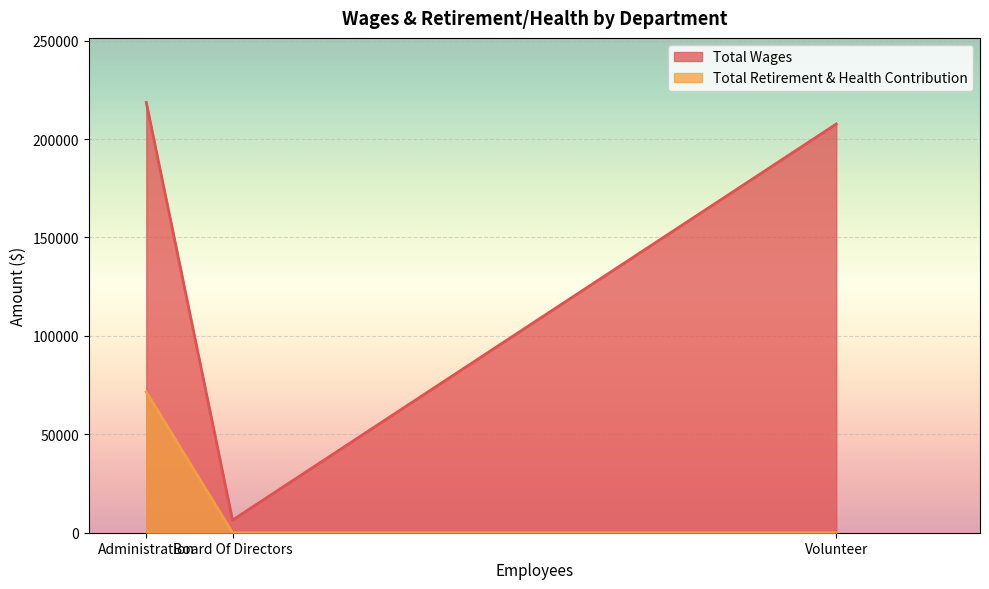

How many values are above zero?

1